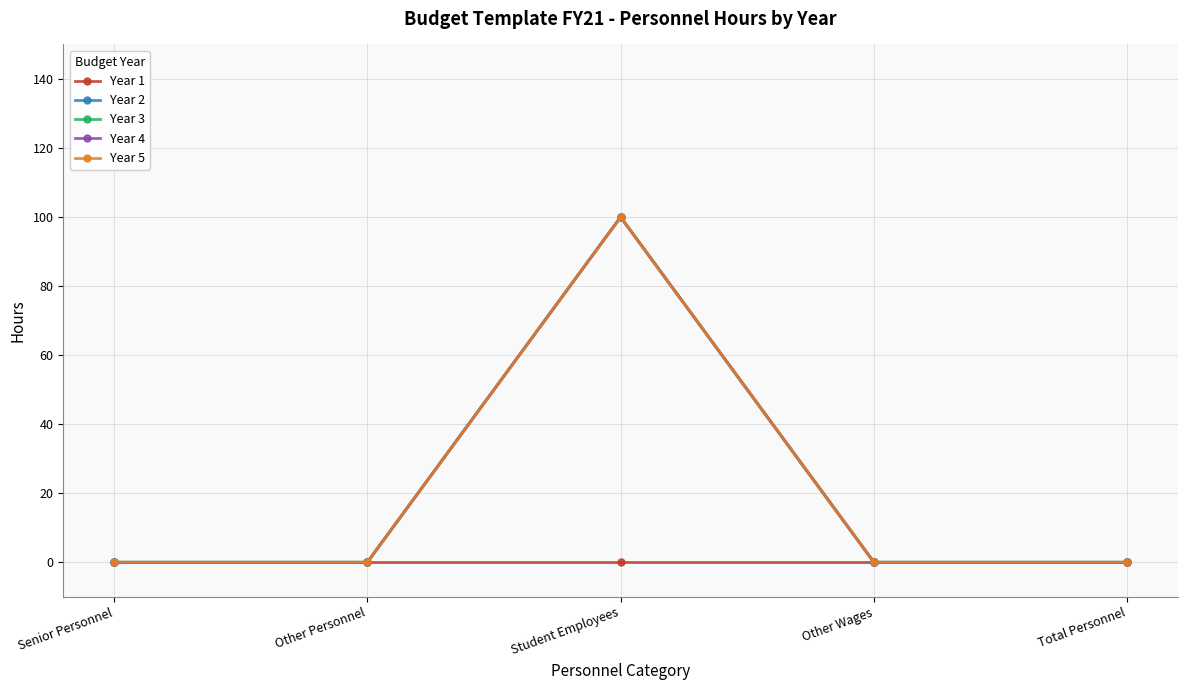

True or false: Year 3 has a value of 65 at Total Personnel.

False